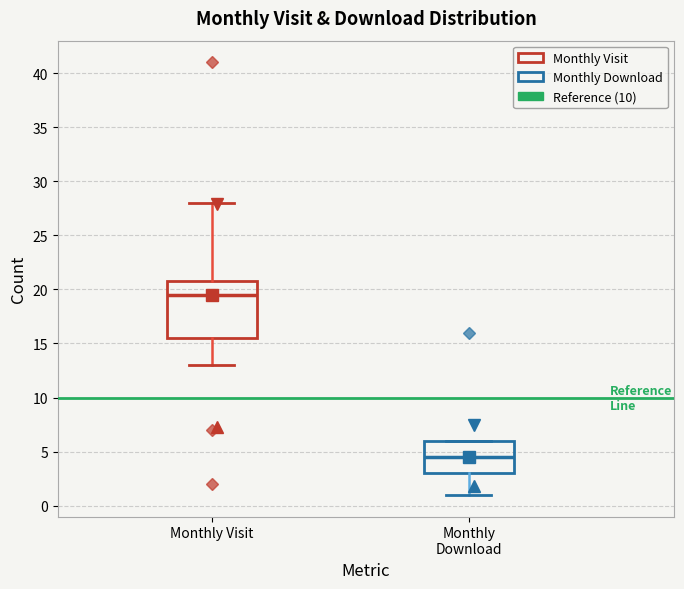

Comparing the boxes themselves (not the whiskers), which one is the tallest?

Monthly Visit